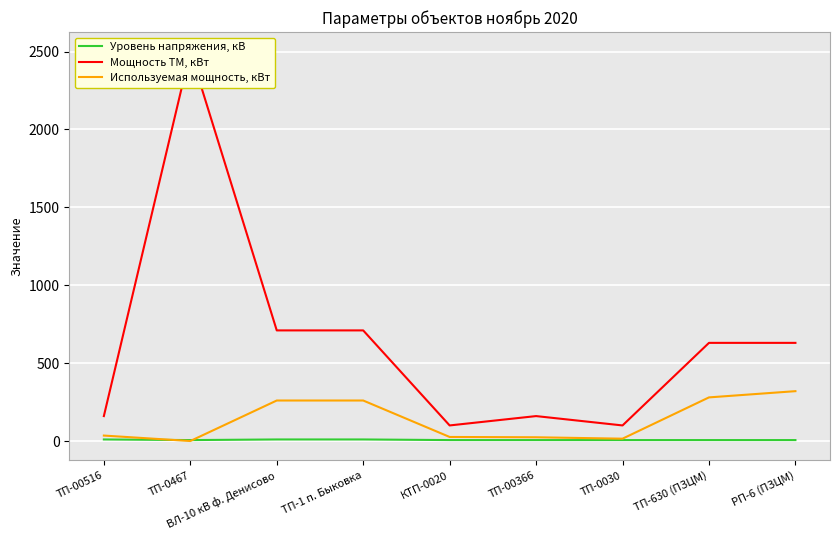

At which label does Мощность ТМ, кВт reach its minimum?

КТП-0020